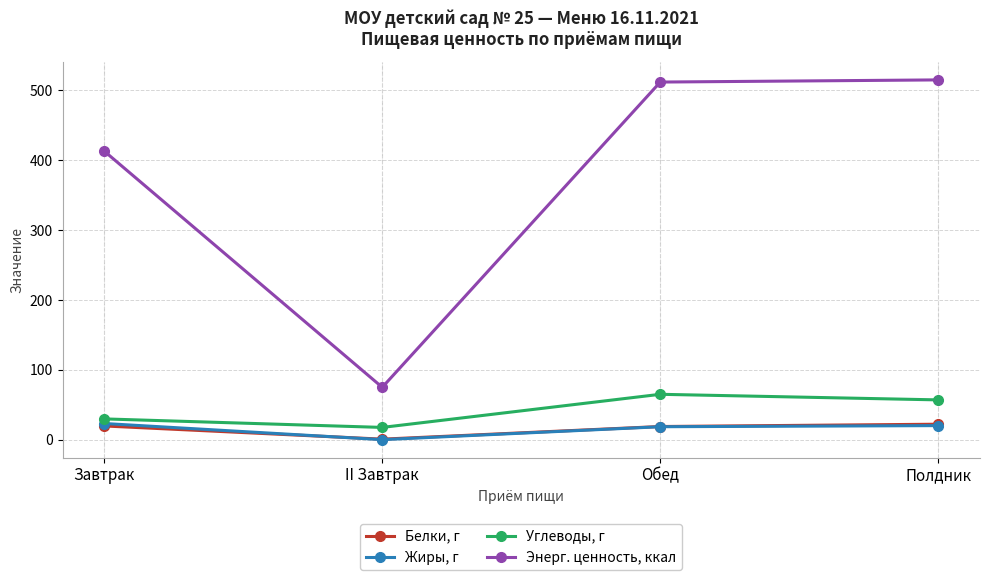

What is the label of the 1st point from the right?

Полдник